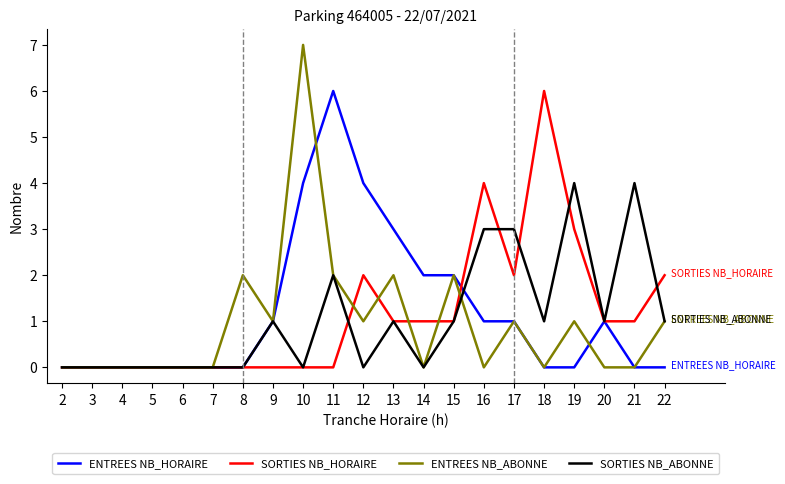

What are all the series names shown in the legend?

ENTREES NB_HORAIRE, SORTIES NB_HORAIRE, ENTREES NB_ABONNE, SORTIES NB_ABONNE